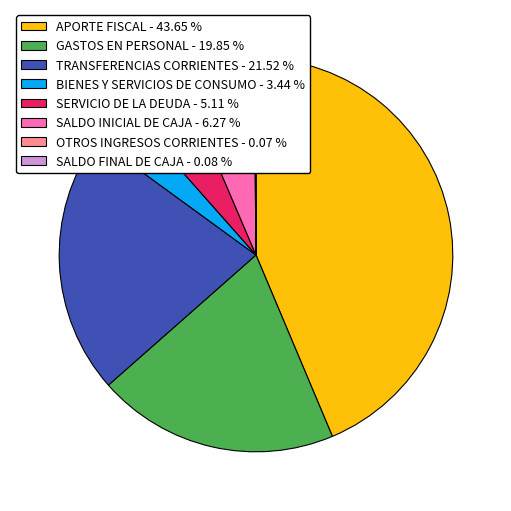

Is there any slice that represents more than half of the pie?

No